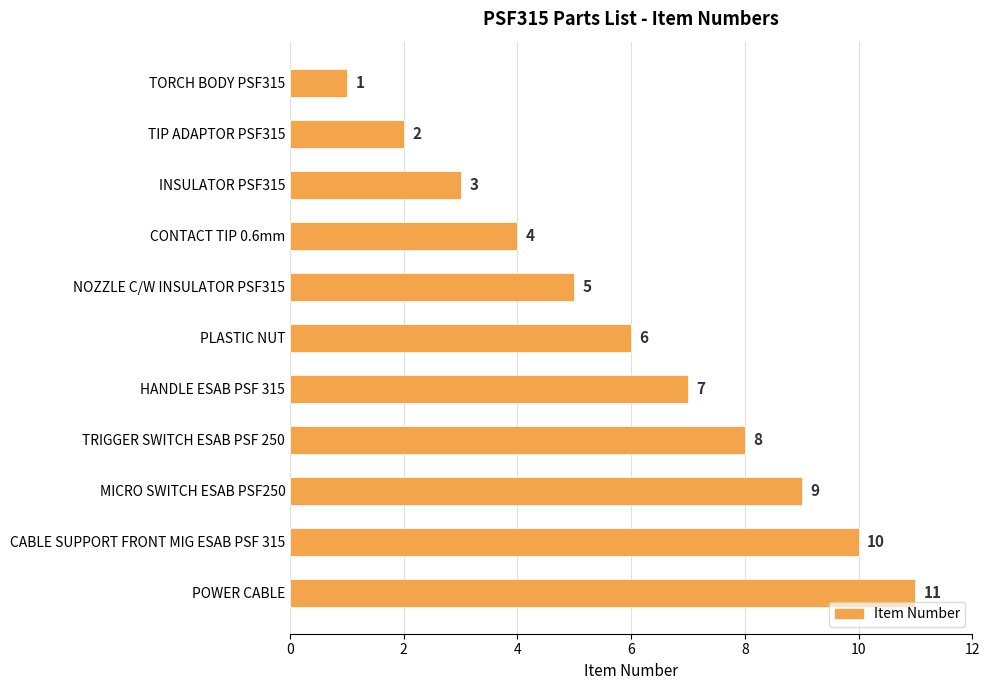

List the labels in order of value, smallest first.

TORCH BODY PSF315, TIP ADAPTOR PSF315, INSULATOR PSF315, CONTACT TIP 0.6mm, NOZZLE C/W INSULATOR PSF315, PLASTIC NUT, HANDLE ESAB PSF 315, TRIGGER SWITCH ESAB PSF 250, MICRO SWITCH ESAB PSF250, CABLE SUPPORT FRONT MIG ESAB PSF 315, POWER CABLE